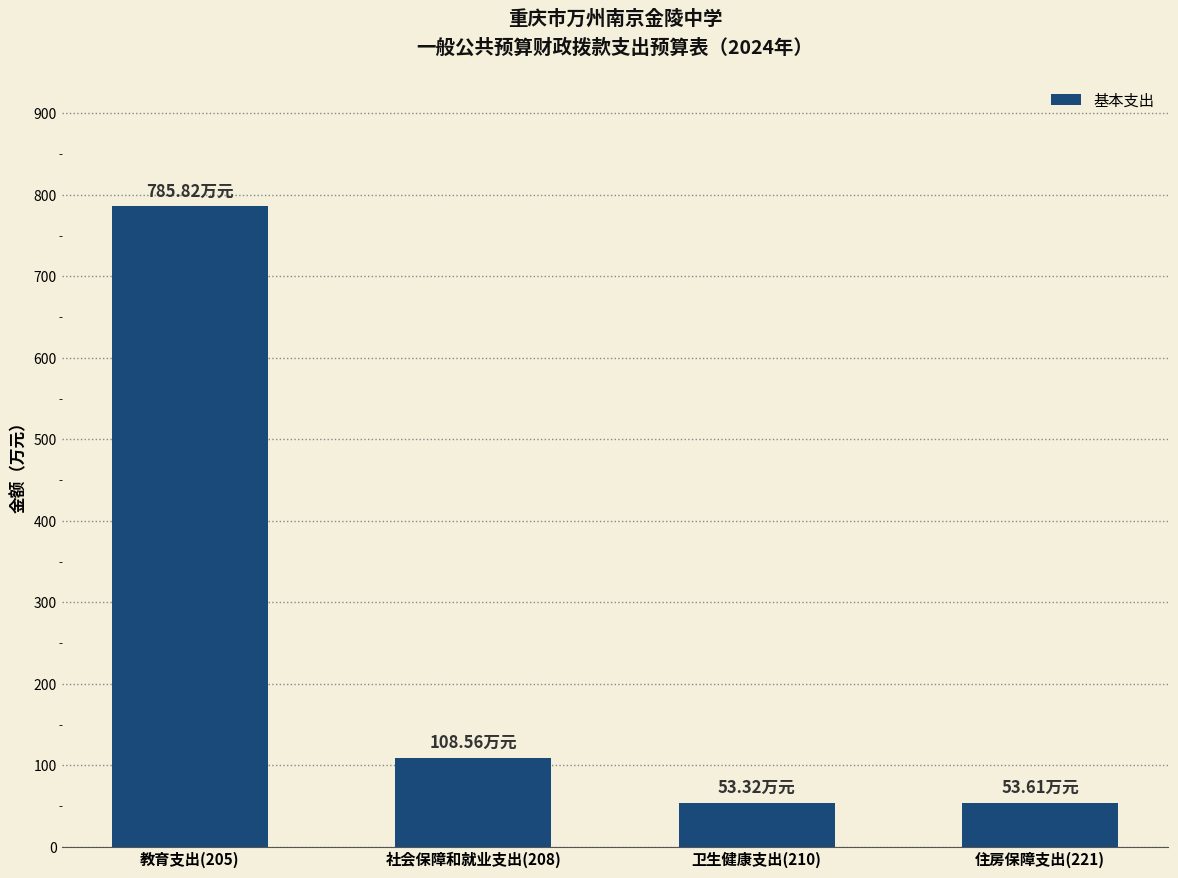

What is the label of the 3rd bar from the left?

卫生健康支出(210)